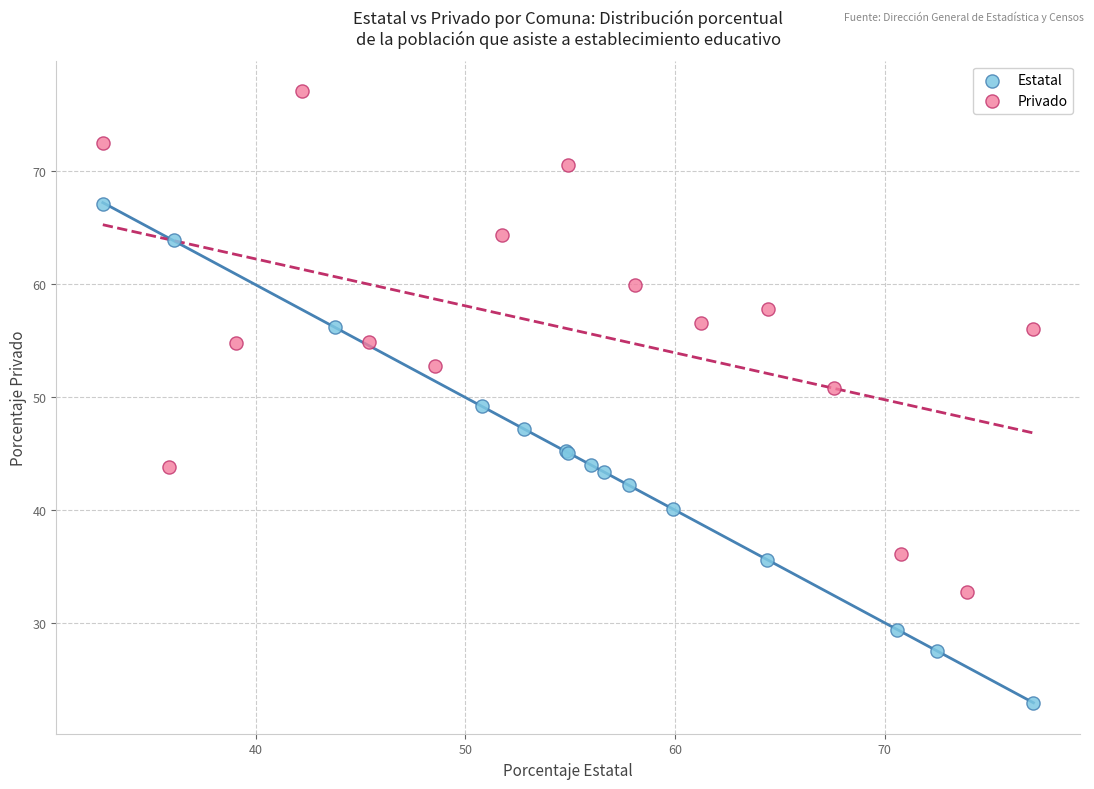

Which series contains the lowest Y value?

Estatal